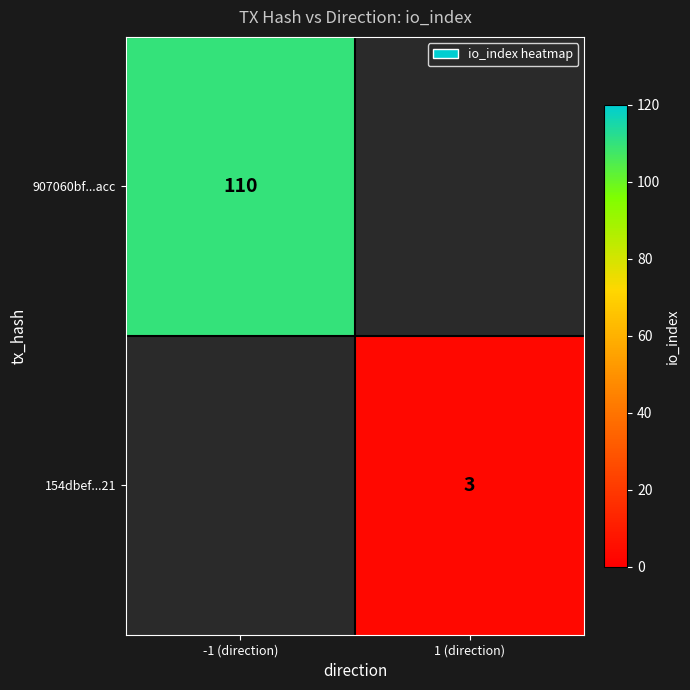

True or false: 907060bf...acc has a value of 110 at -1 (direction).

True